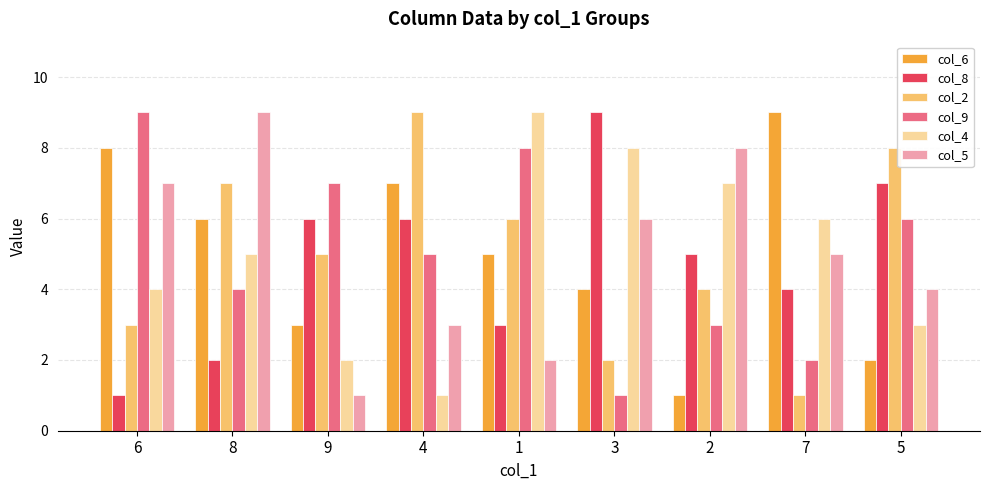

How many data points in col_4 are less than 5?

4